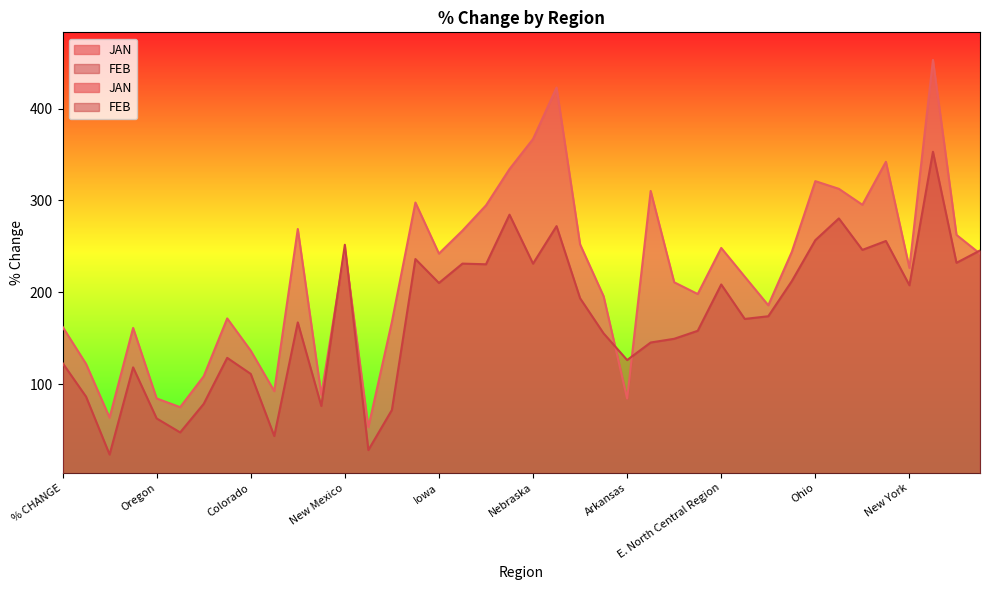

What is the difference between the maximum and minimum values in the FEB series?

329.5